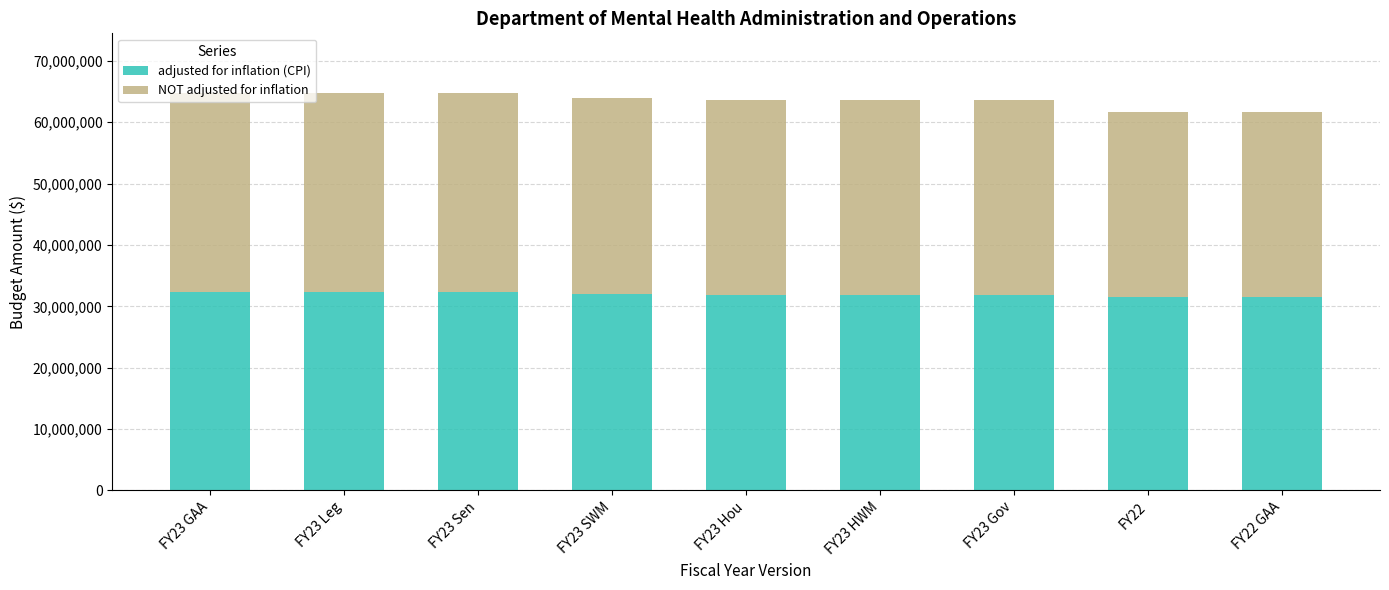

What is the sum of the adjusted for inflation (CPI) values at FY23 GAA and FY23 Leg?

64762662